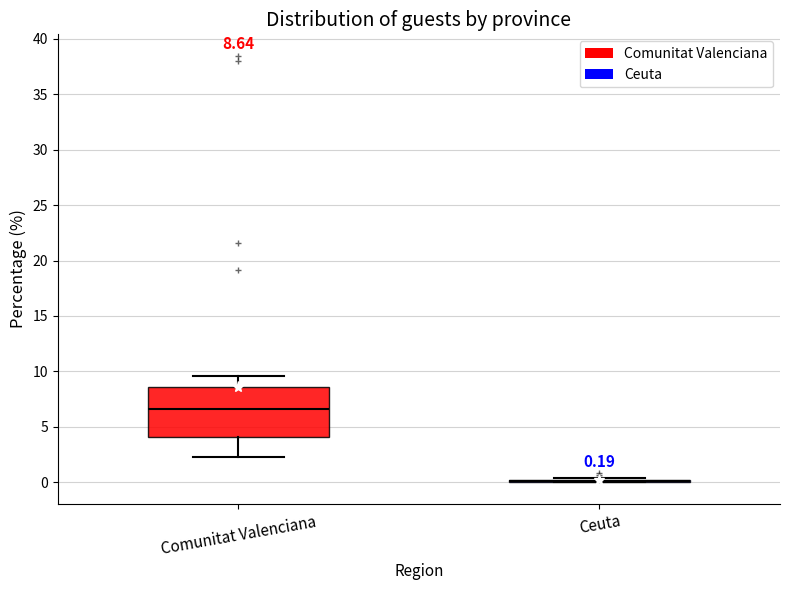

Comparing the boxes themselves (not the whiskers), which one is the tallest?

Comunitat Valenciana